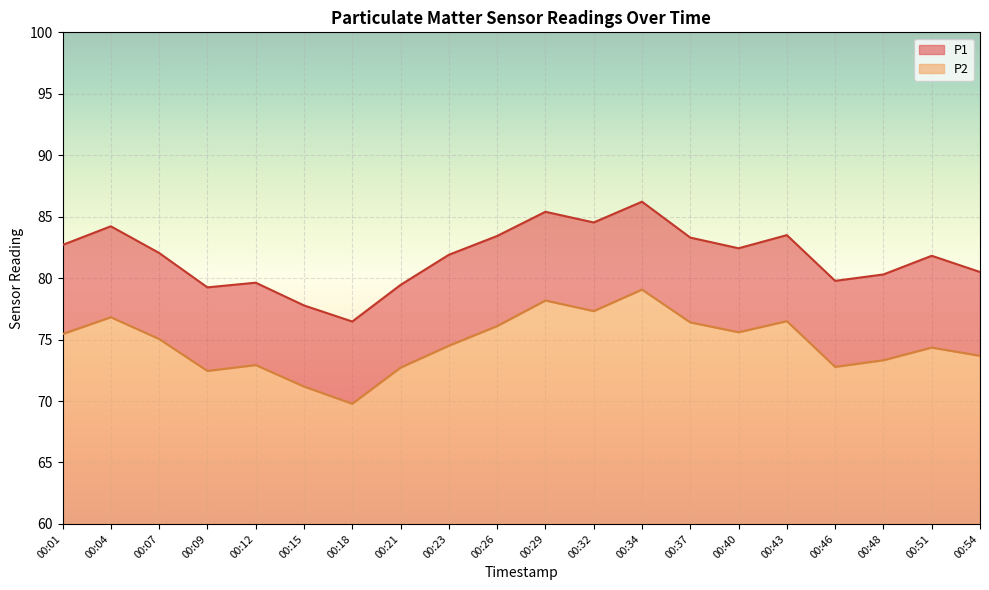

True or false: P1 has a value of 79.2 at 00:09.

True